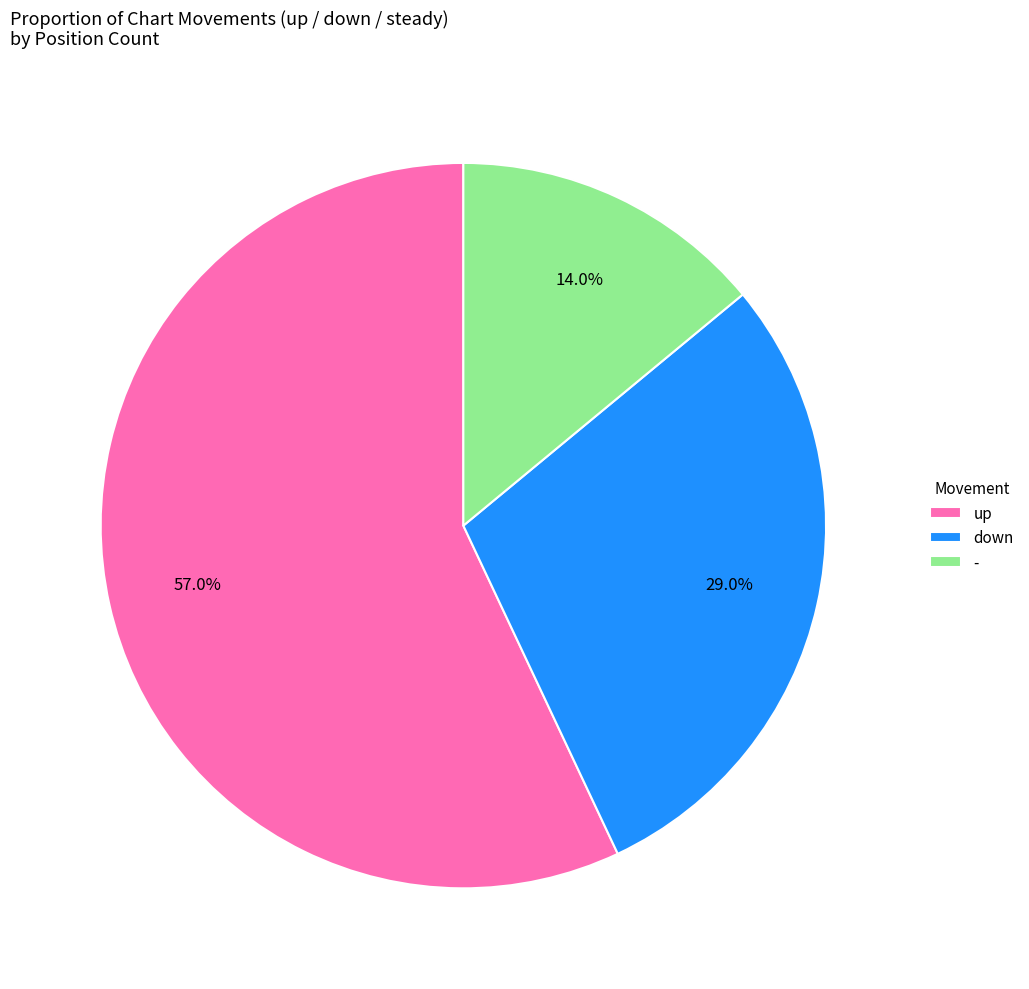

Count the number of slices in the pie.

3